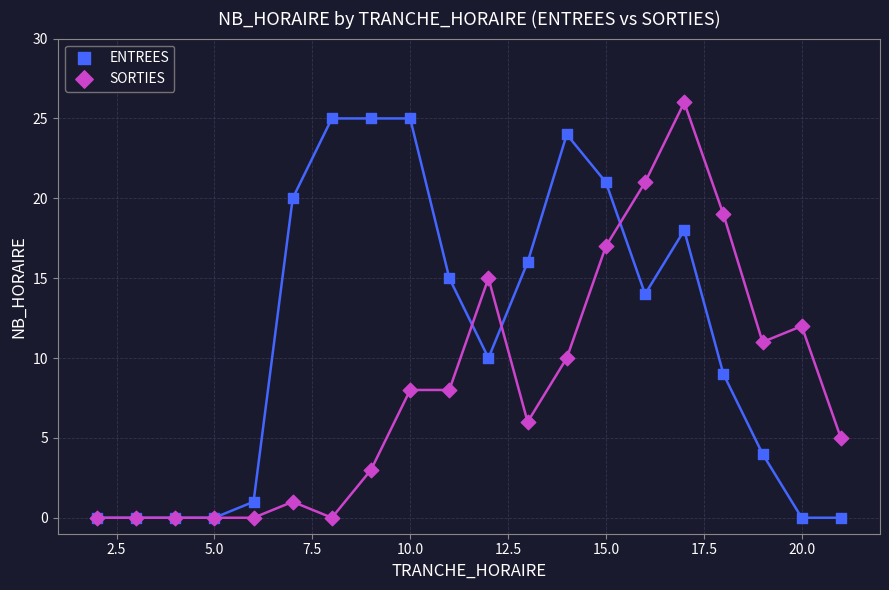

What are all the series names shown in the legend?

ENTREES, SORTIES